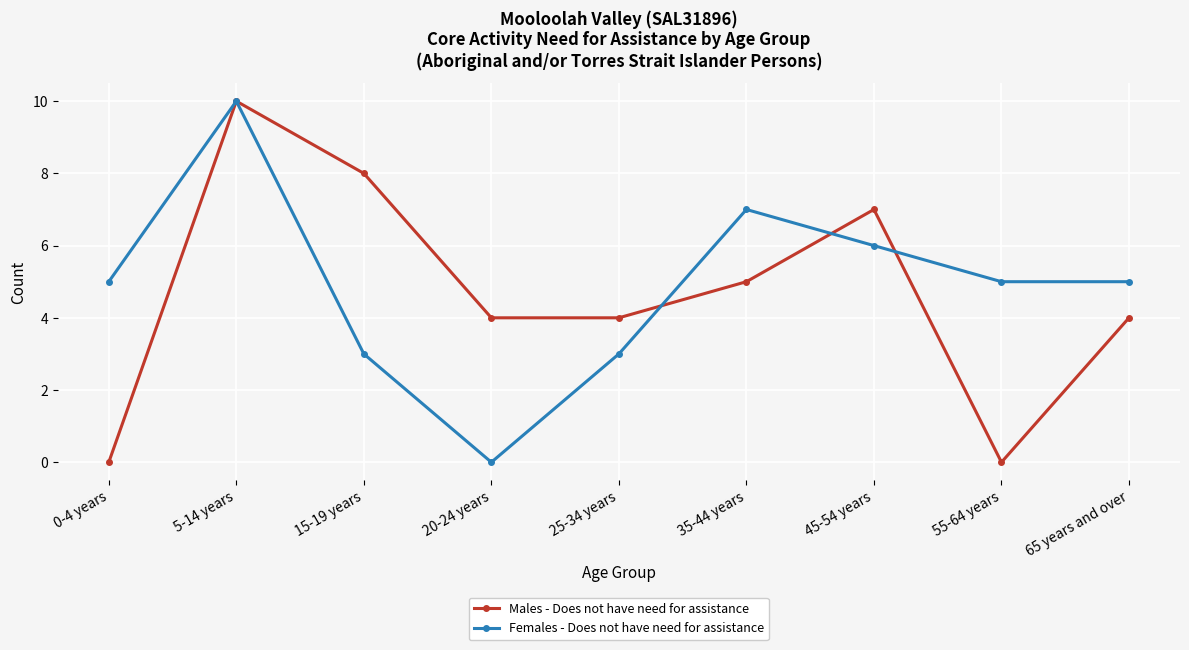

Rank the series at 55-64 years from highest to lowest value.

Females - Does not have need for assistance, Males - Does not have need for assistance